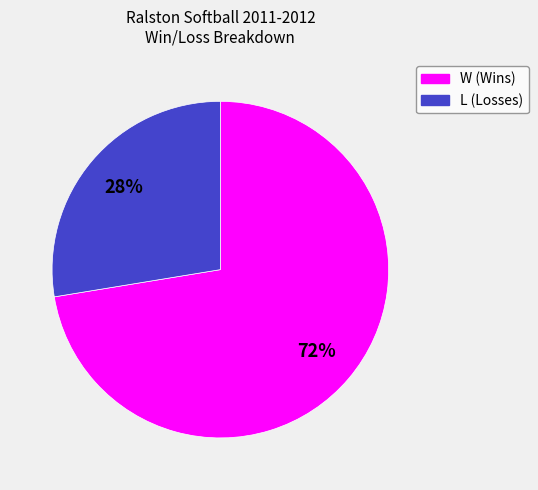

How many slices are in this pie chart?

2